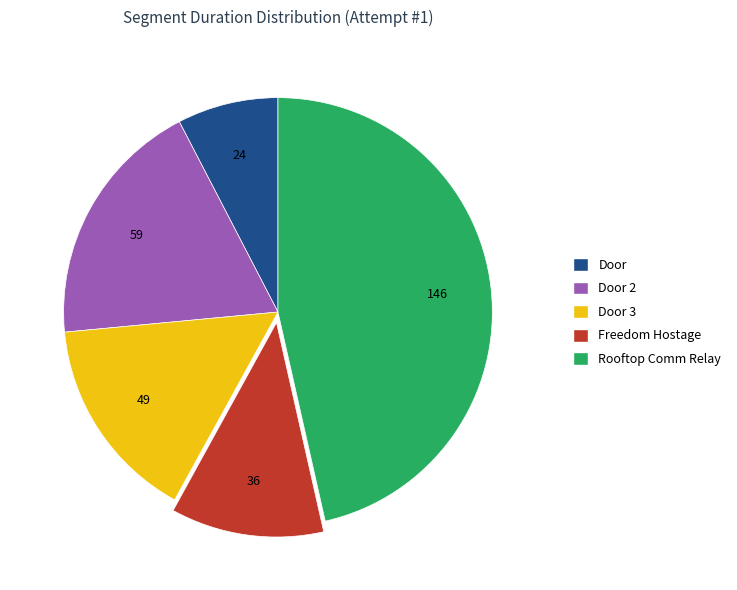

Which category has the smallest portion of the pie?

Door